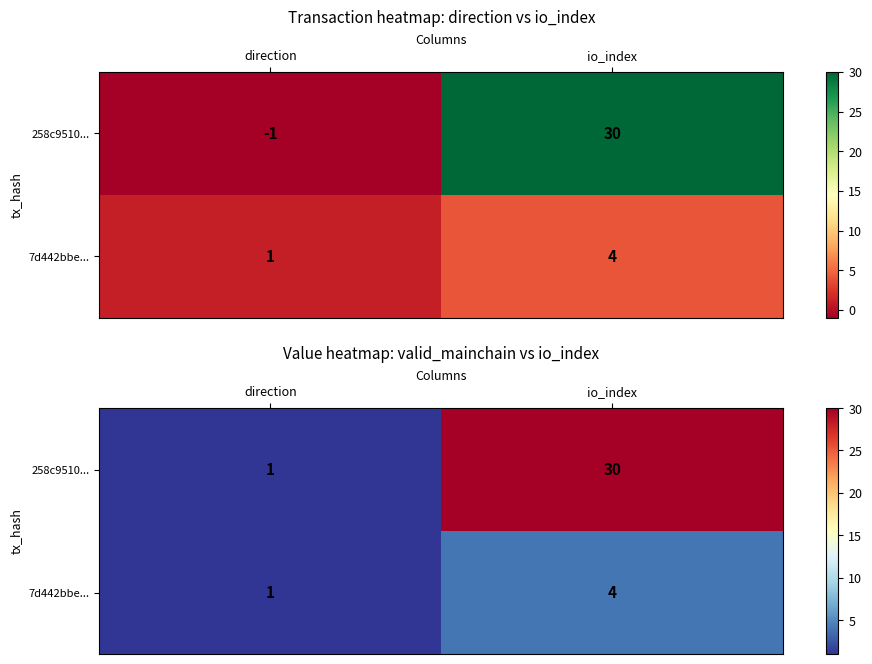

Is it true that 258c9510... equals 30 at io_index?

True